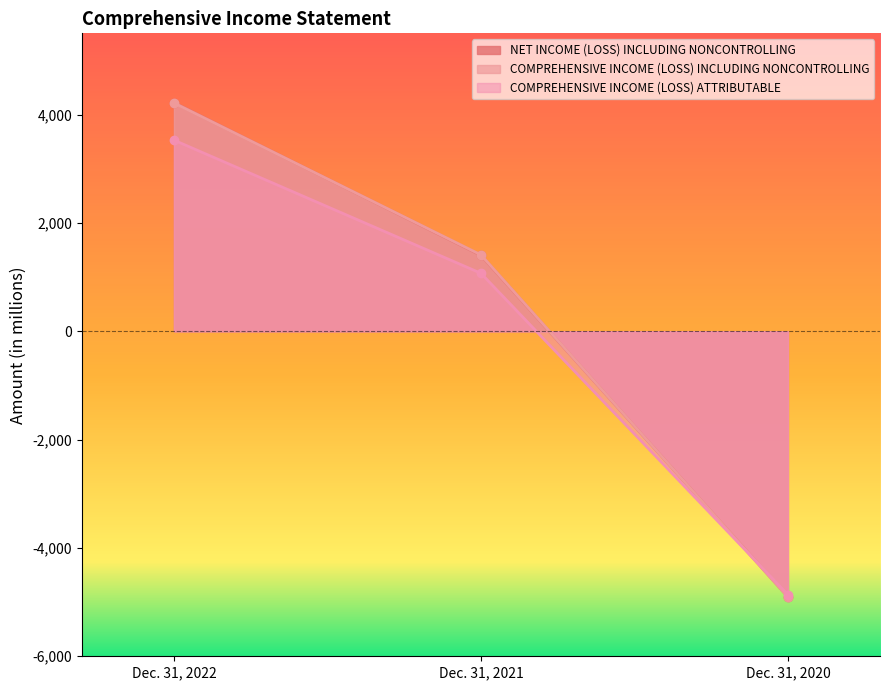

At Dec. 31, 2022, list the series in order from smallest to largest.

COMPREHENSIVE INCOME (LOSS) ATTRIBUTABLE, COMPREHENSIVE INCOME (LOSS) INCLUDING NONCONTROLLING, NET INCOME (LOSS) INCLUDING NONCONTROLLING